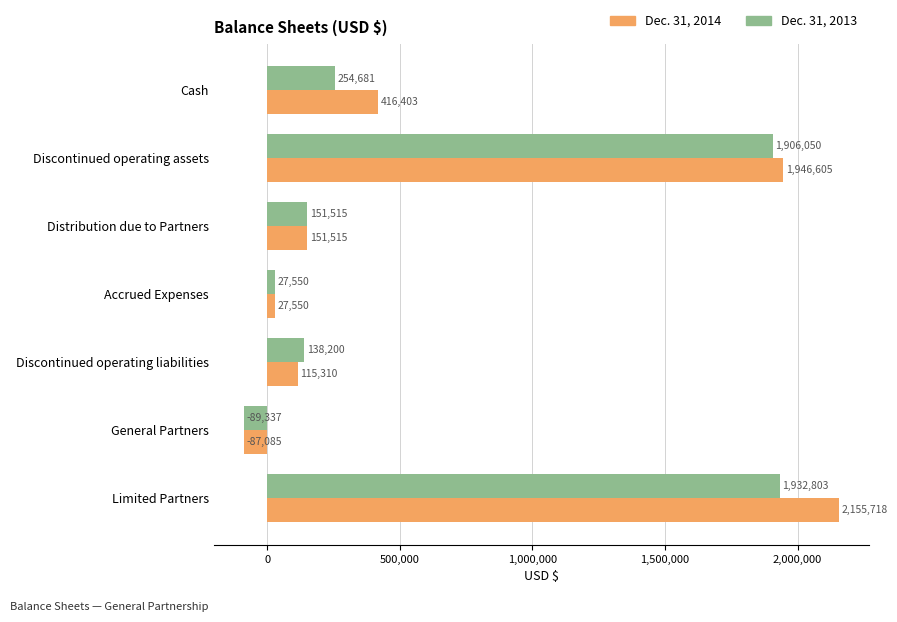

The Dec. 31, 2013 series shows 1906050 at Discontinued operating assets. True or false?

True